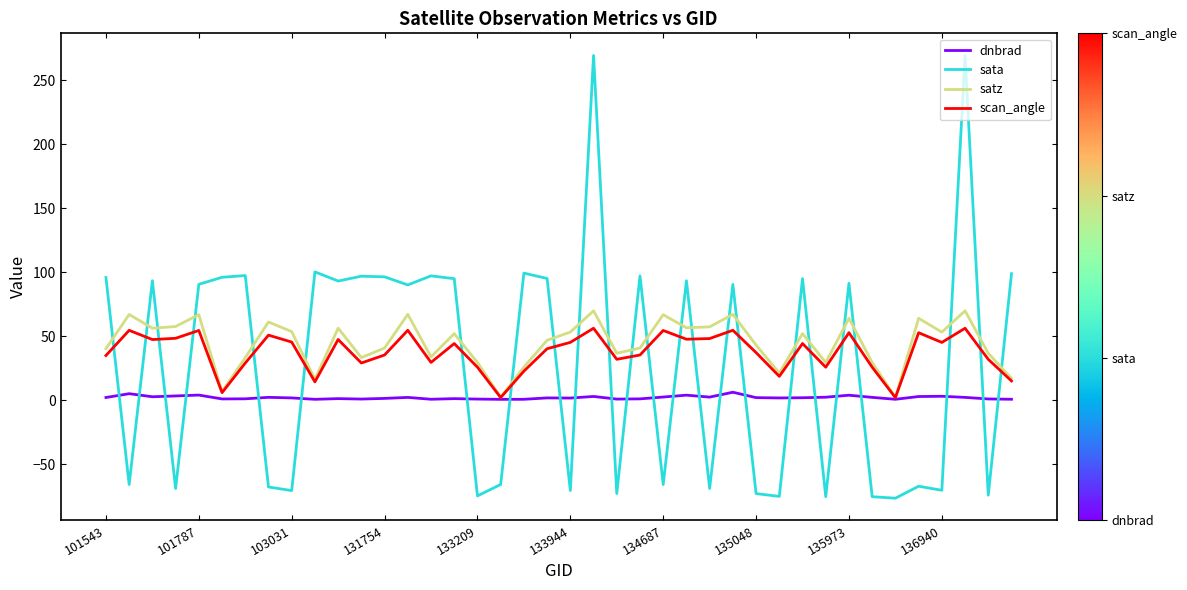

How many series are shown in this chart?

4